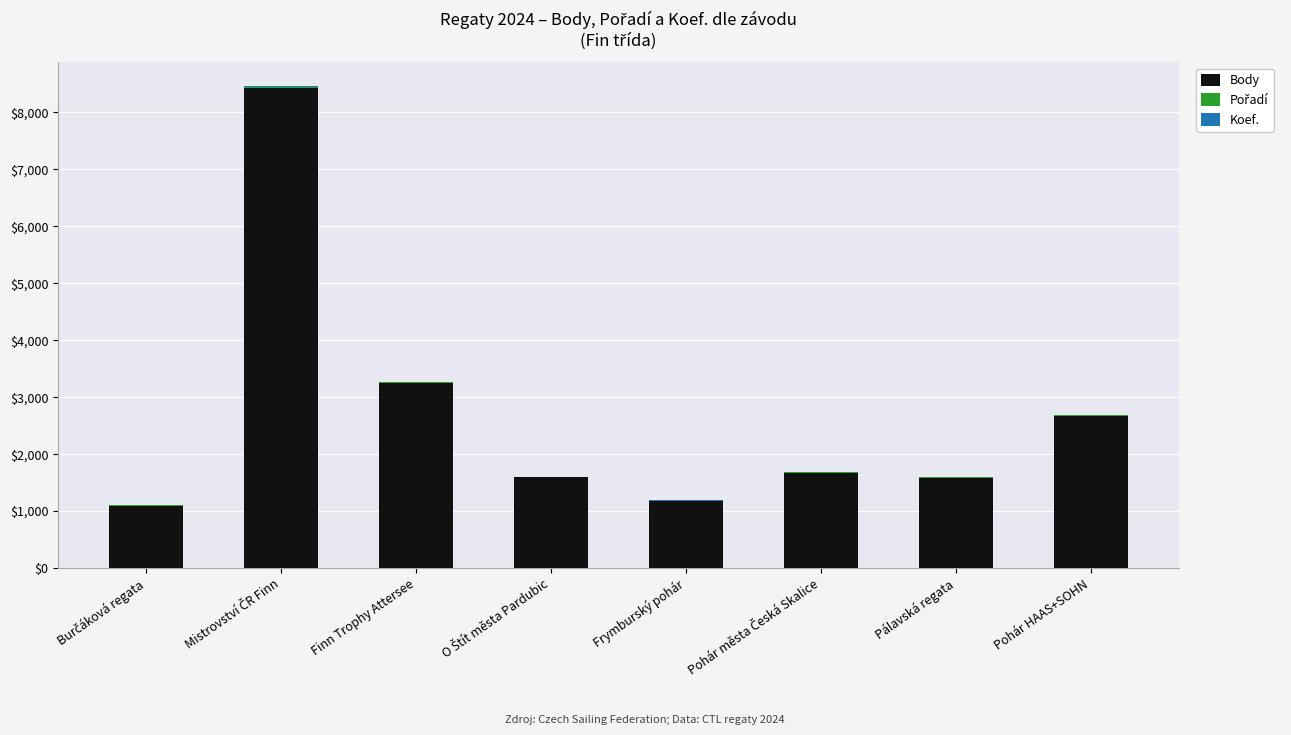

What is the highest value of the Body series?

8437